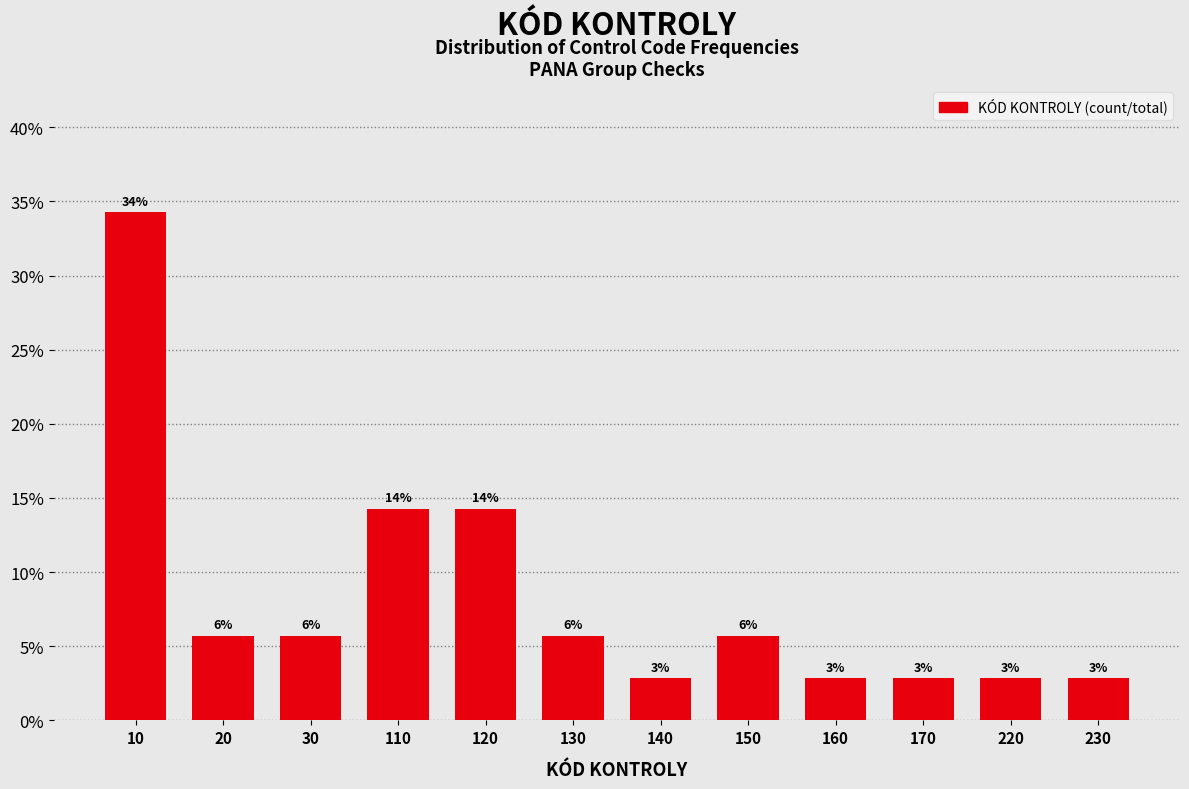

How many bars are there in total?

12